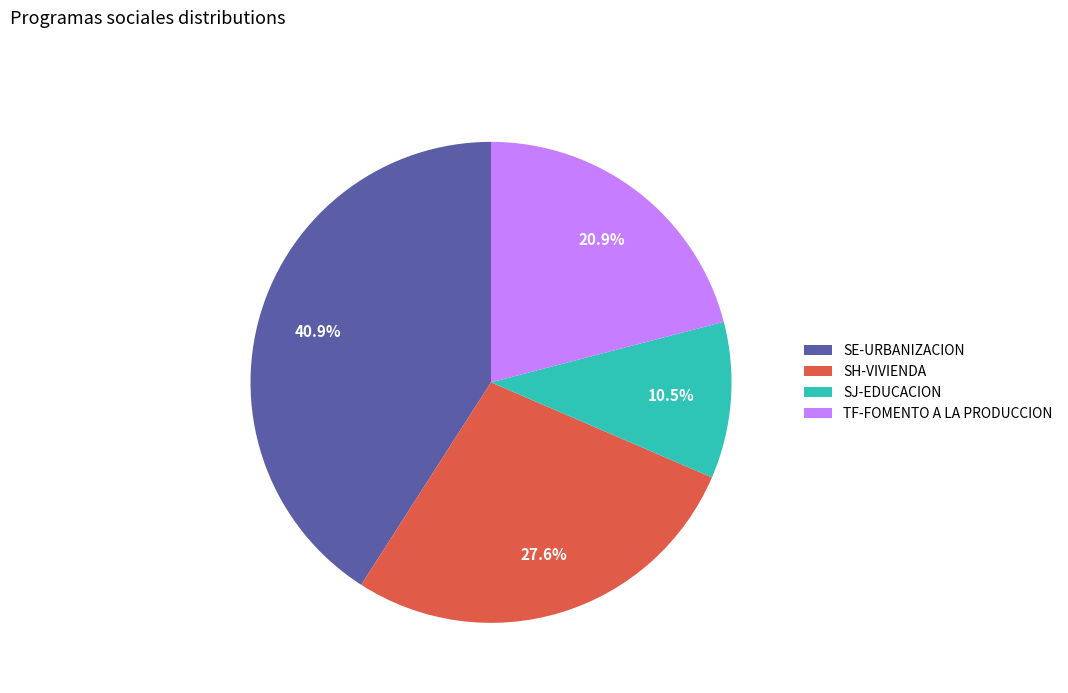

Is there any slice that represents more than half of the pie?

No